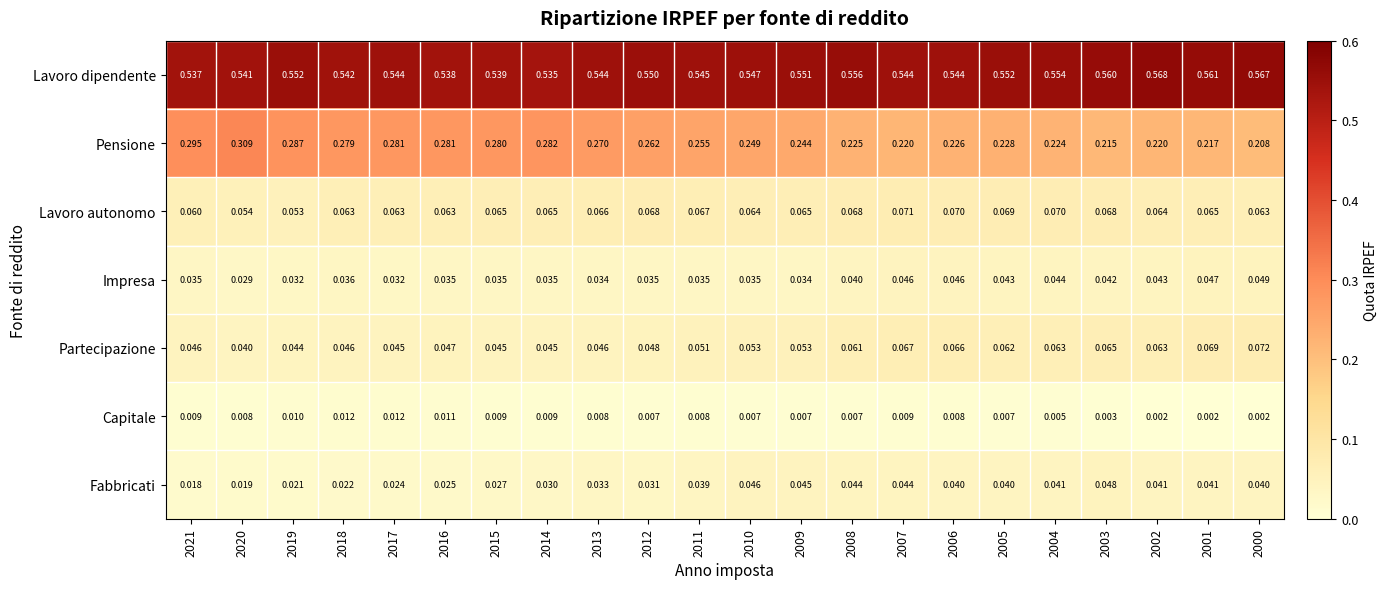

Which series has the largest total across all categories?

Lavoro dipendente